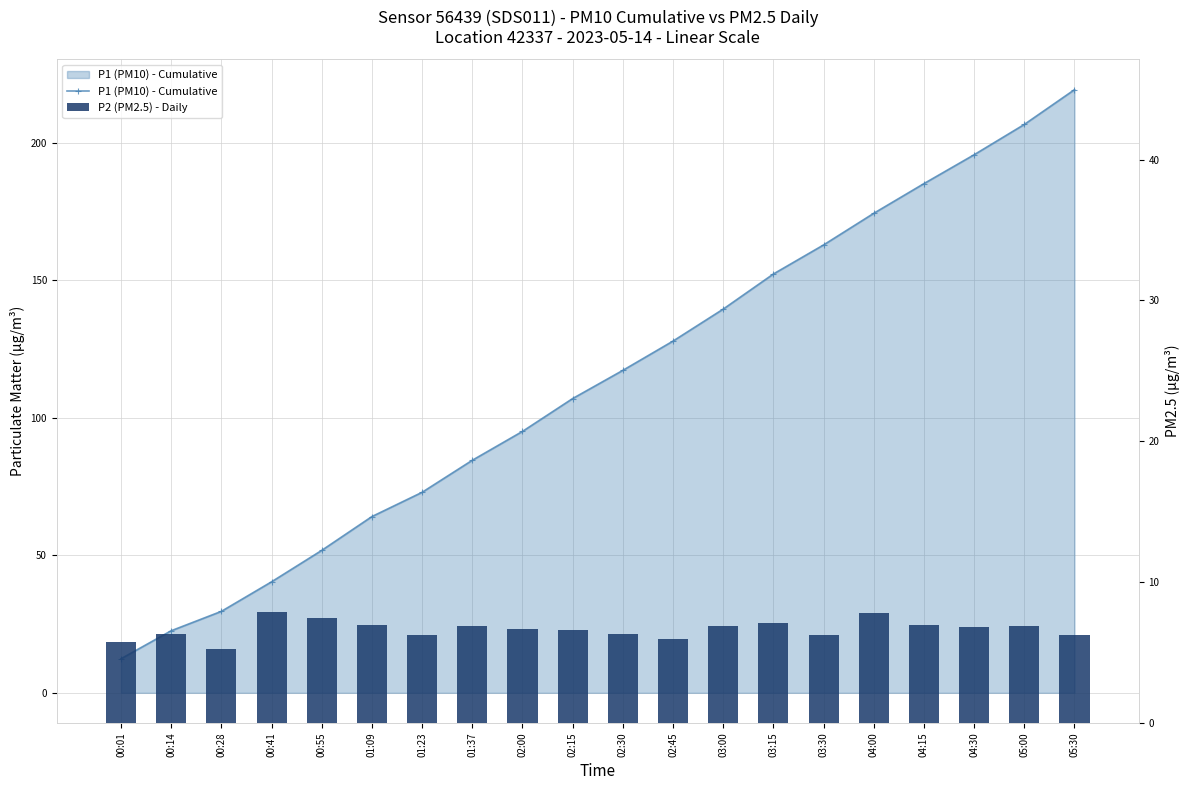

Which series changed the most between 00:01 and 05:00?

P1 (PM10) - Cumulative